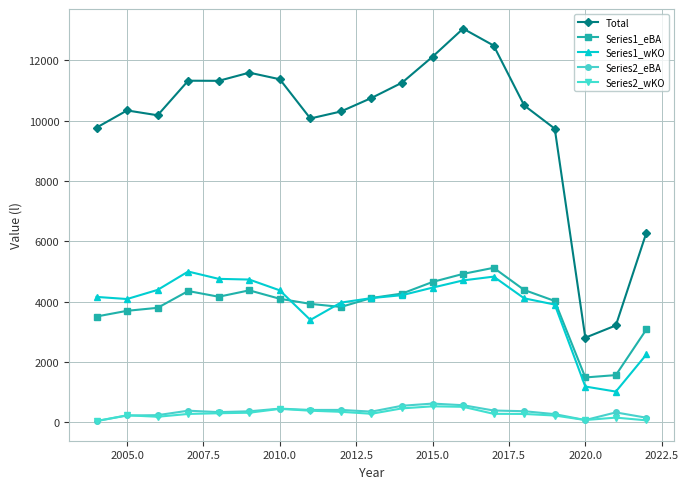

Does the chart have visible grid lines?

Yes